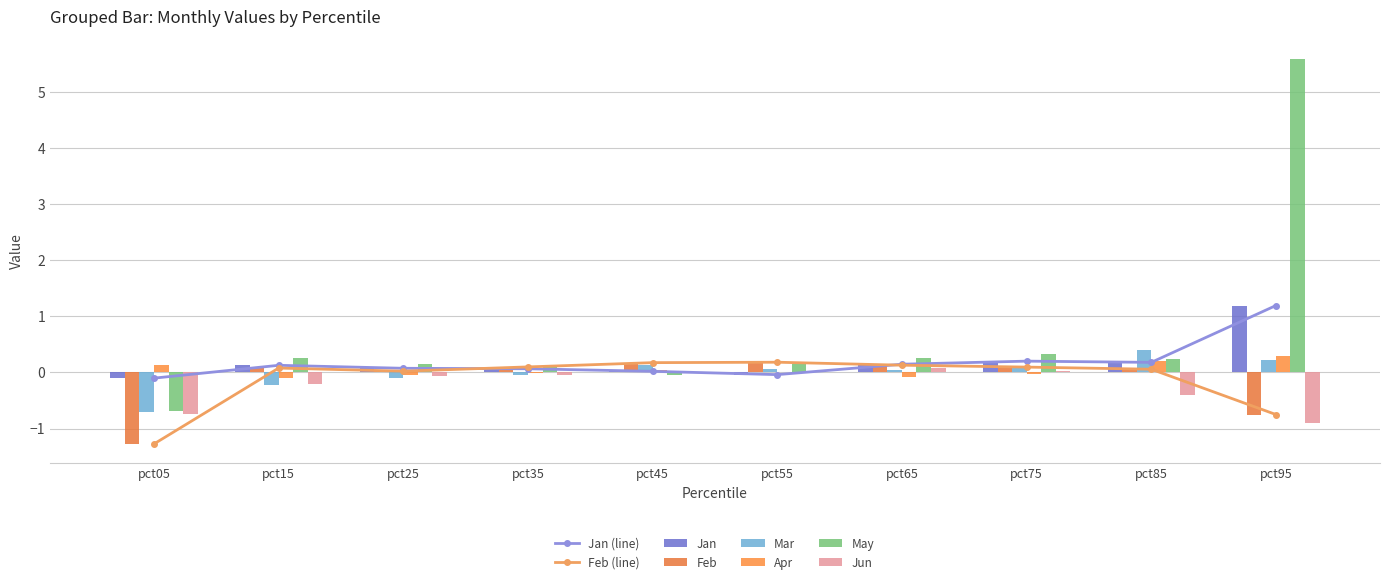

List the labels in order of Apr value, smallest first.

pct15, pct65, pct25, pct75, pct35, pct55, pct45, pct05, pct85, pct95